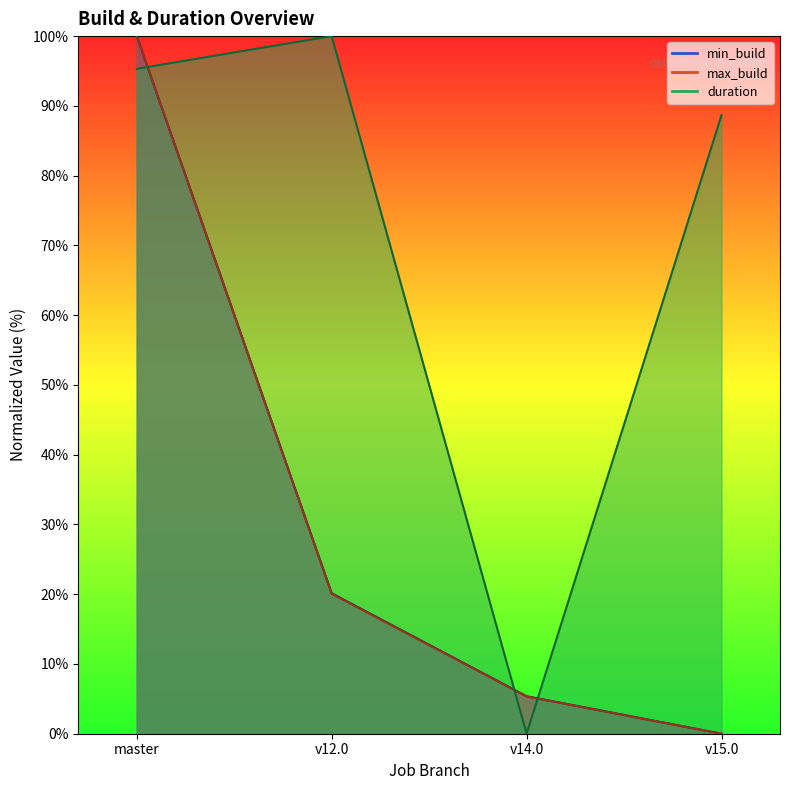

At which category does the chart reach its peak across all series?

master